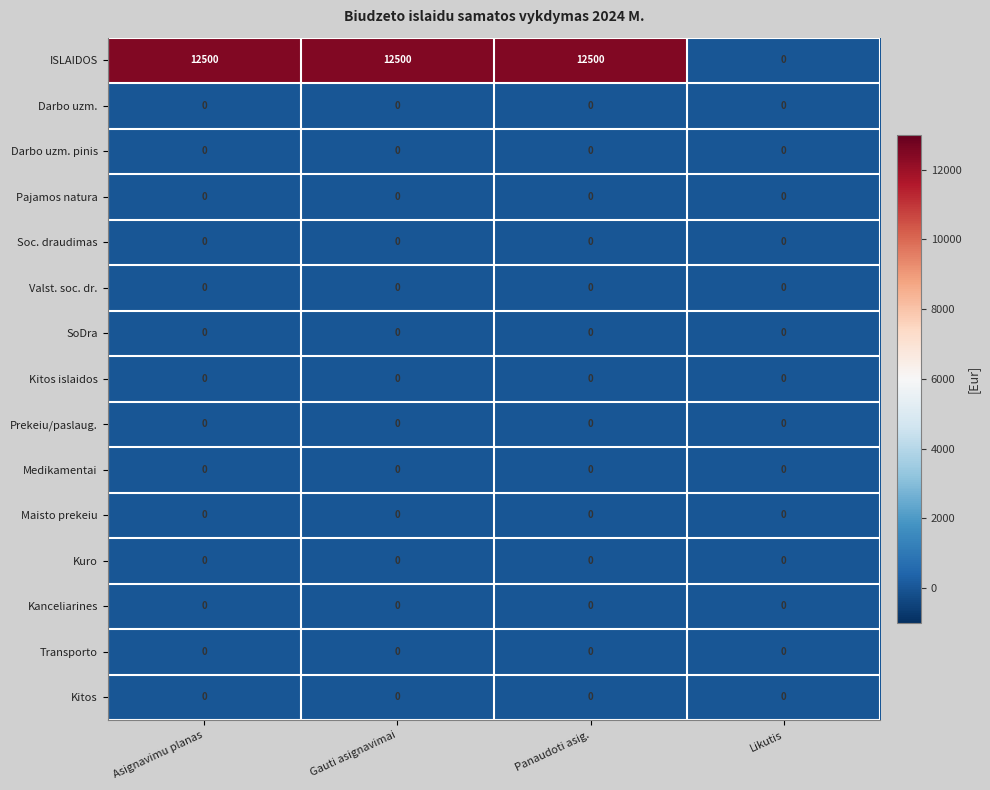

What is the greatest value displayed?

12500